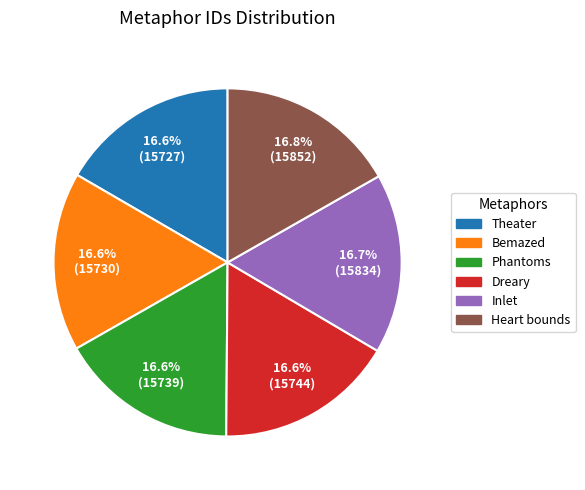

Is there any slice that represents more than half of the pie?

No